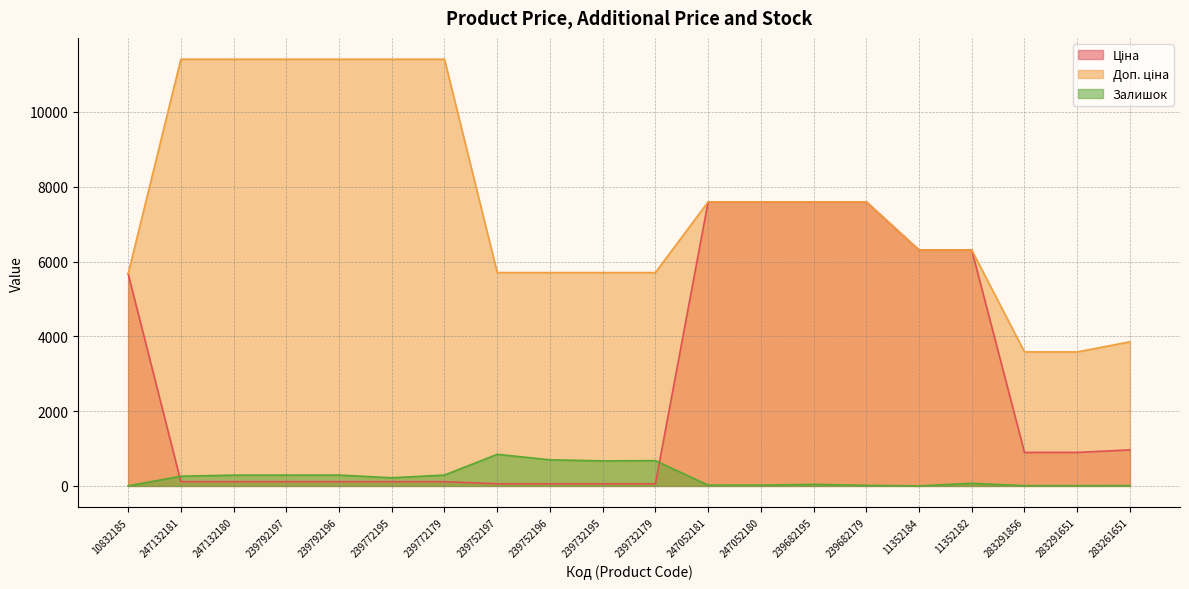

What is the difference between the second highest and second lowest values in the Ціна series?

7539.5